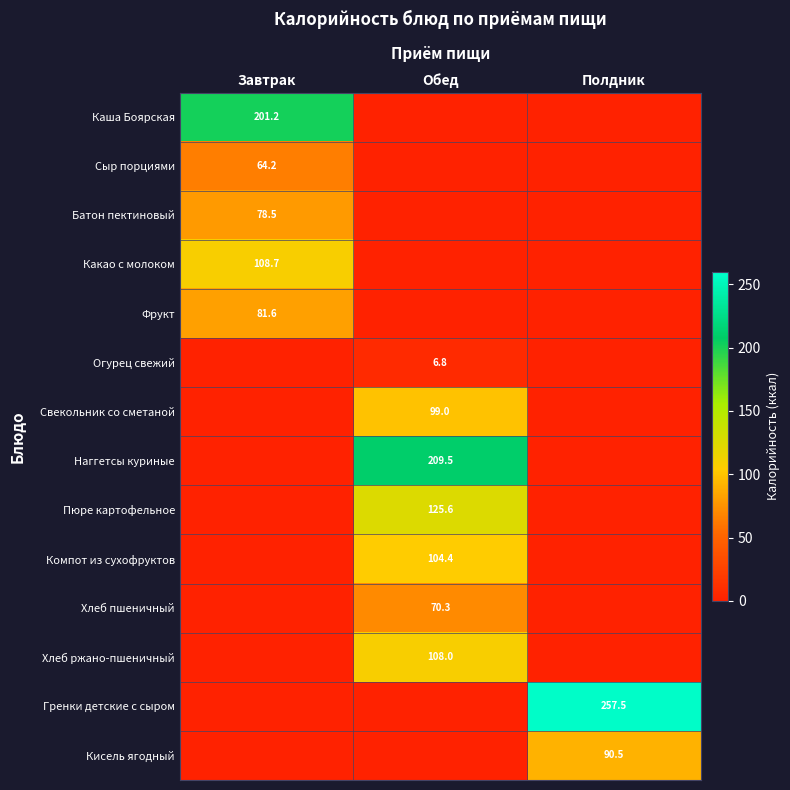

The value of Сыр порциями at Завтрак is 36.5. True or false?

False